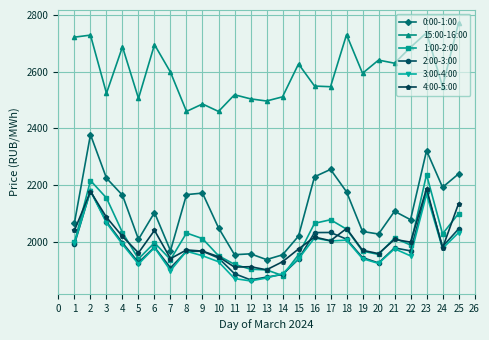

How many lines are shown in the chart?

6